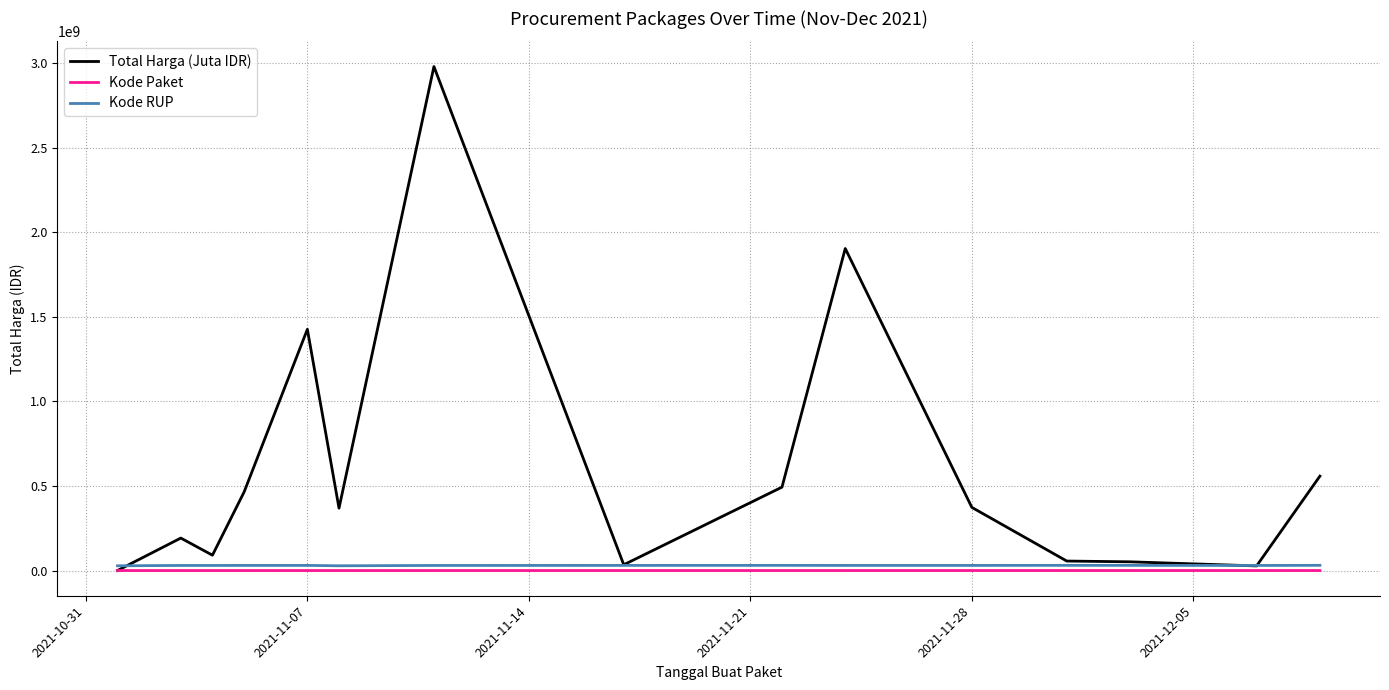

What is the greatest value displayed?

2978953240